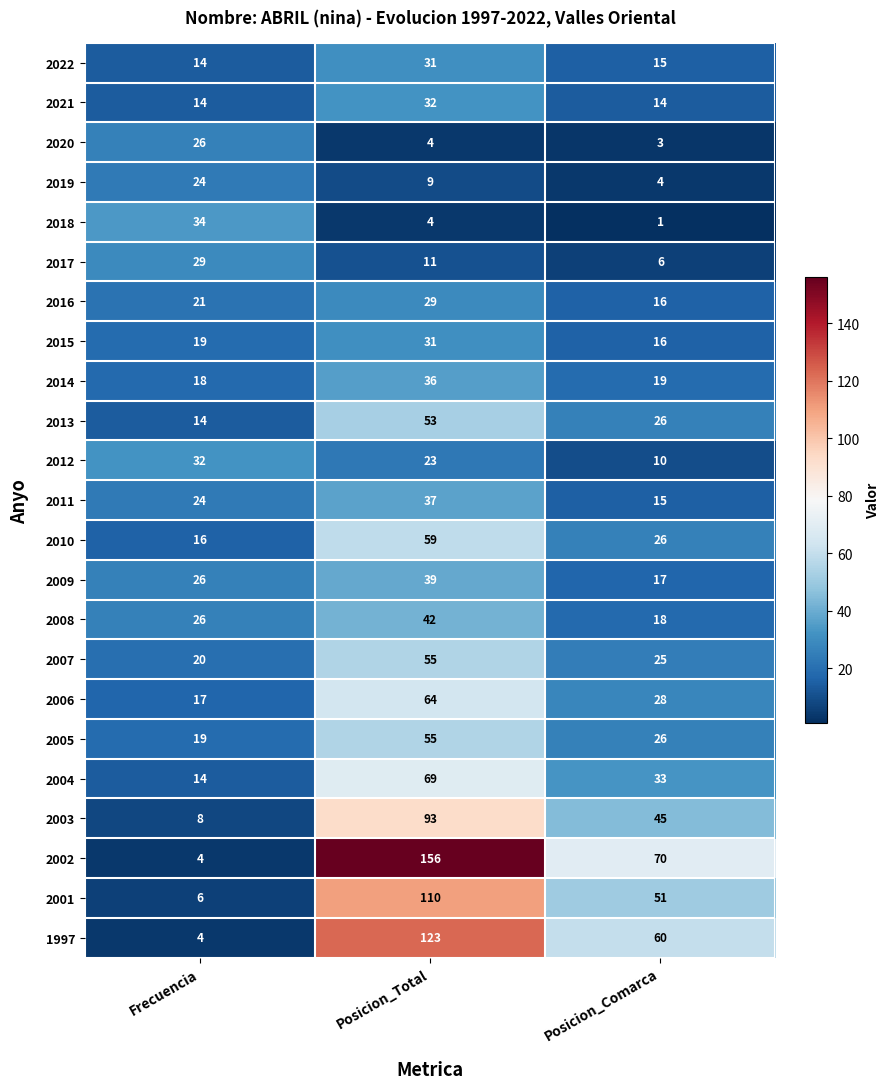

Is it true that 1997 equals 123 at Posicion_Total?

True